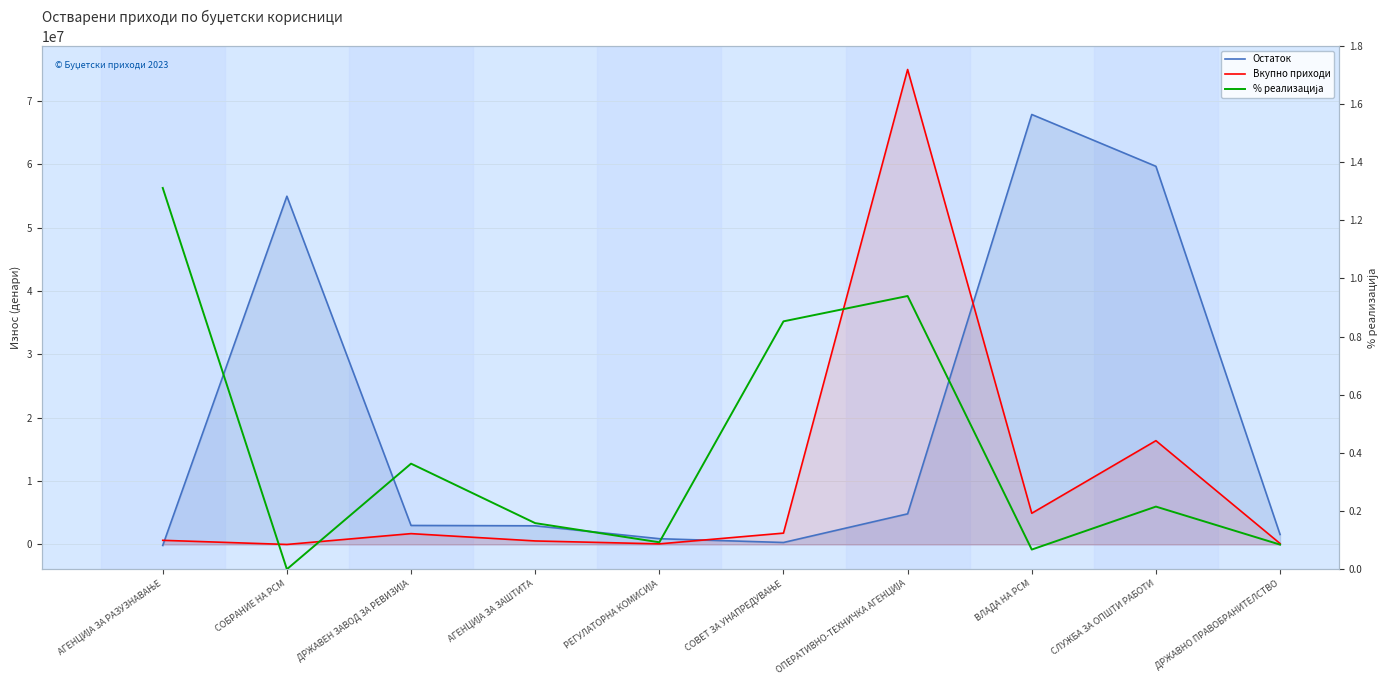

What is the spread (max minus min) of values at СОВЕТ ЗА УНАПРЕДУВАЊЕ?

1789857.1